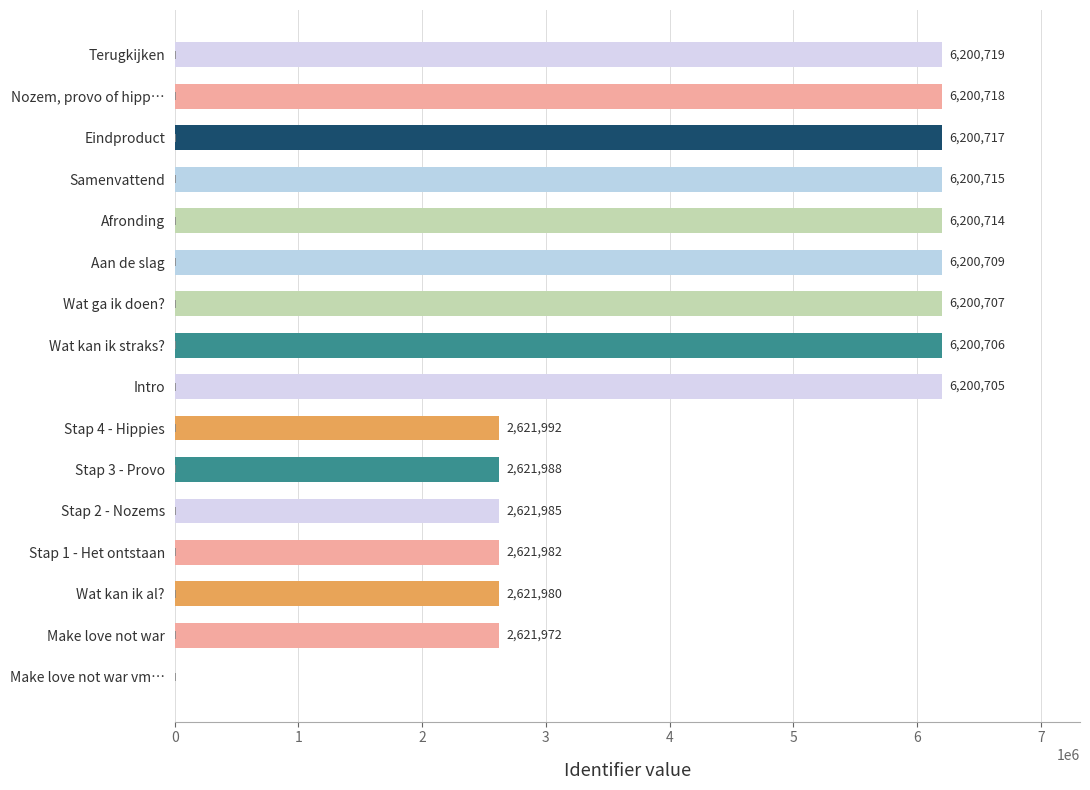

How many data points does each series have?

16